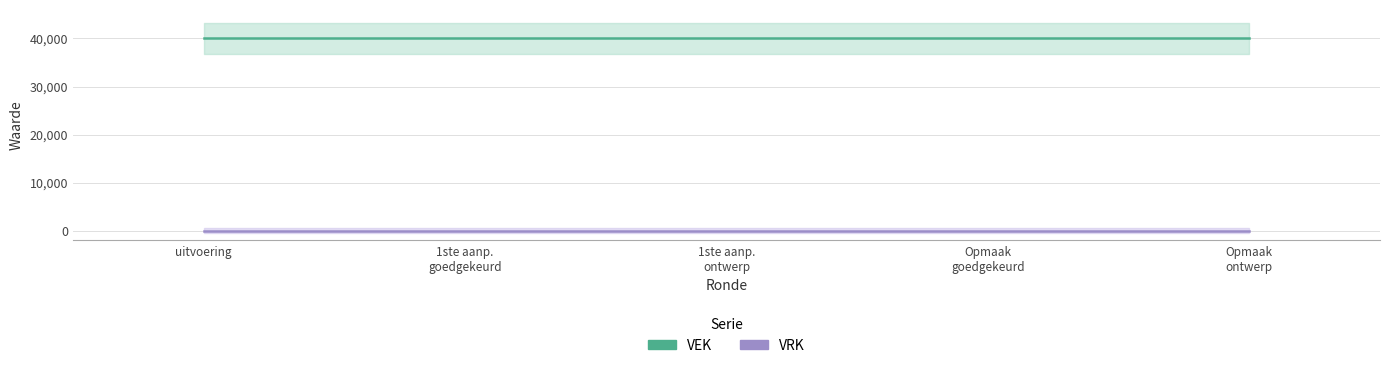

Does the chart display data point markers on the line(s)?

No